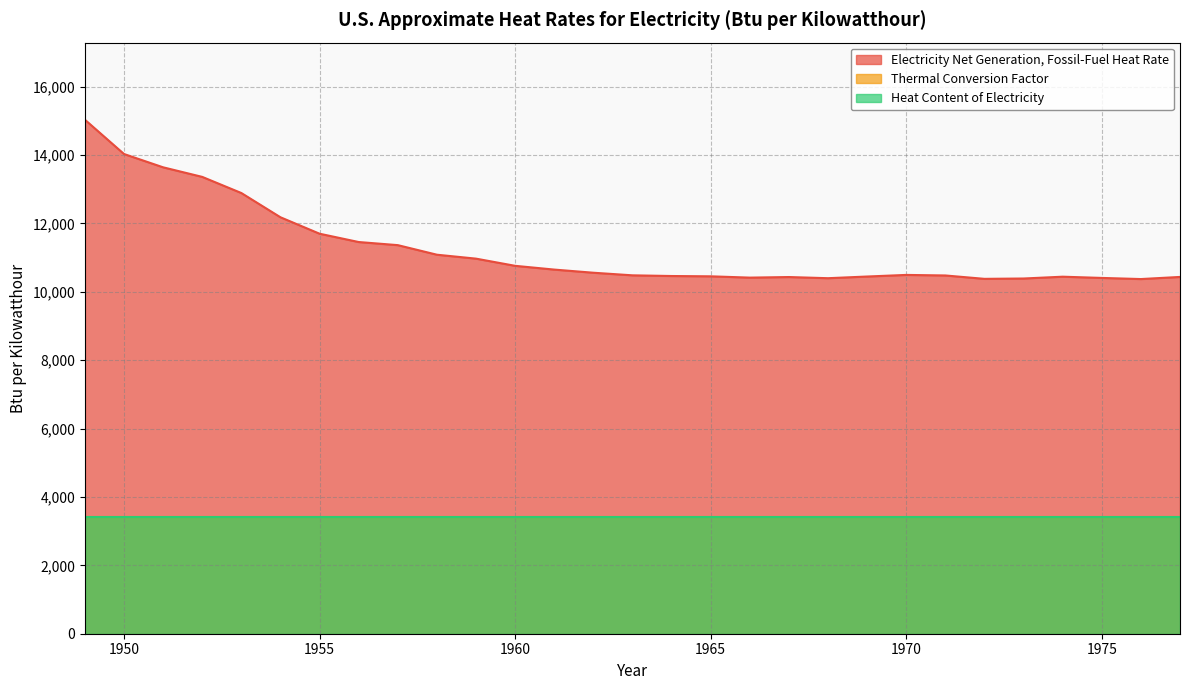

True or false: Thermal Conversion Factor has a value of 5630 at 1951.

False